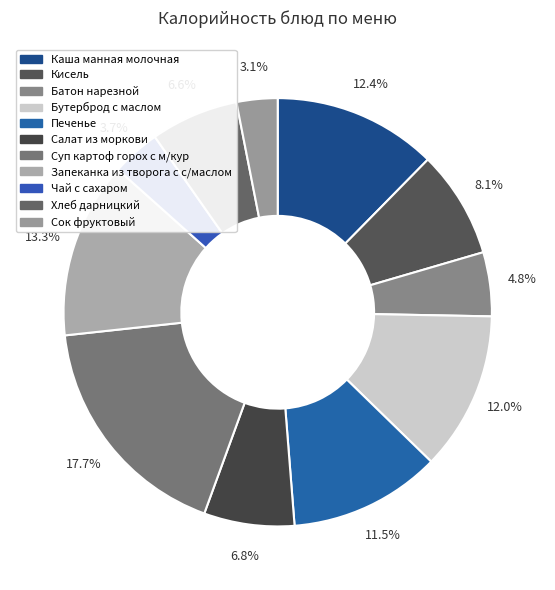

What percentage do Суп картоф горох с м/кур and Бутерброд с маслом together represent?

29.7%